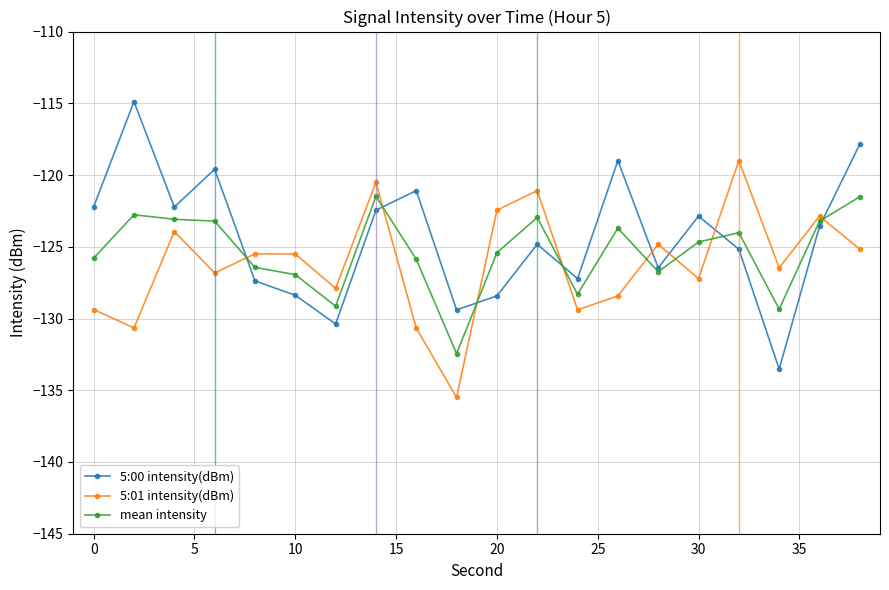

List the series in order of their peak value, lowest first.

mean intensity, 5:01 intensity(dBm), 5:00 intensity(dBm)